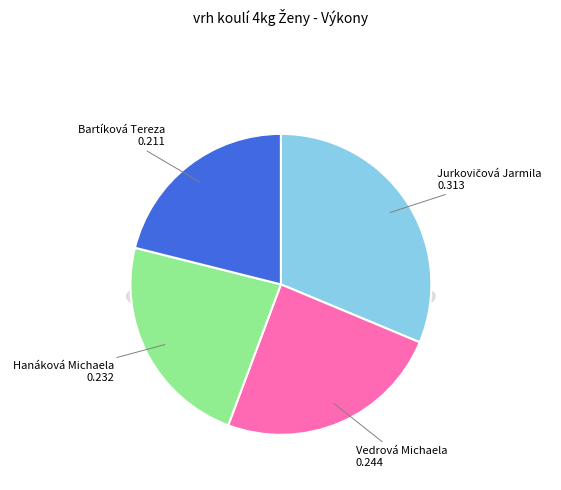

To the nearest percent, what is the difference between the largest and smallest slice percentages?

10%